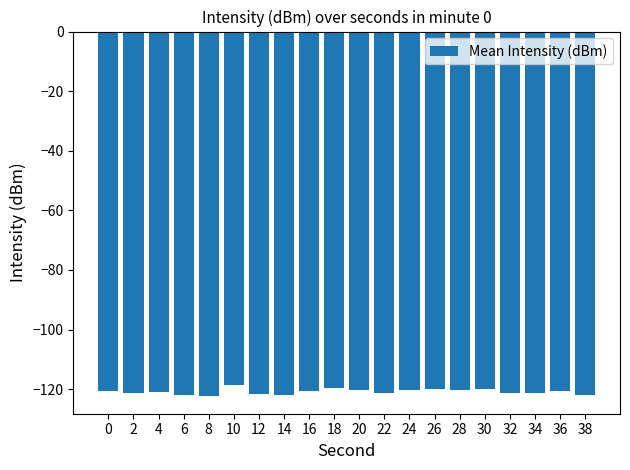

What is the value of the 2nd bar from the left?

-121.4